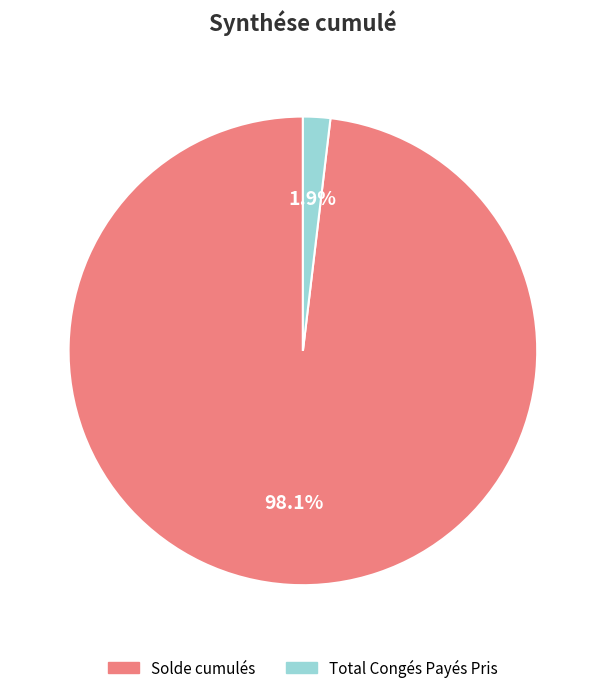

What is the total percentage of Total Congés Payés Pris and Solde cumulés?

100.0%